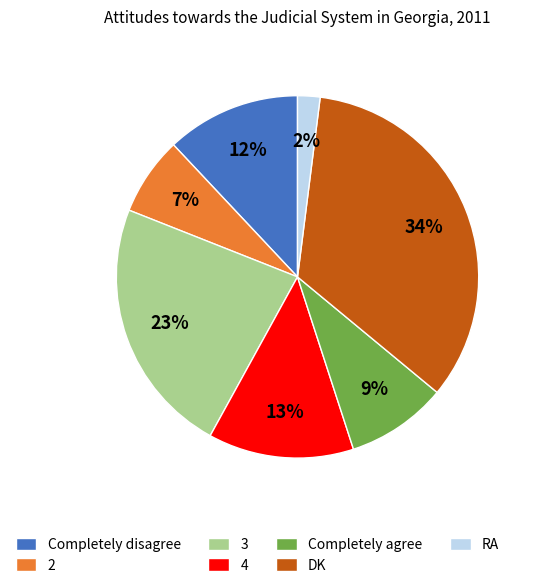

How many slices are in this pie chart?

7